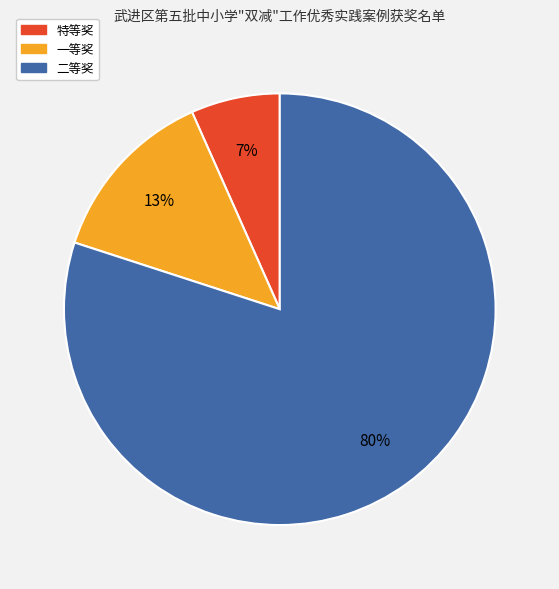

To the nearest percent, what is the difference between the largest and smallest slice percentages?

73%